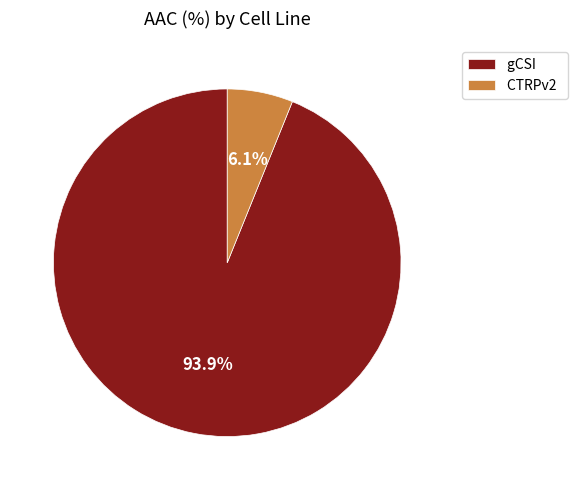

Which slice is the largest?

gCSI